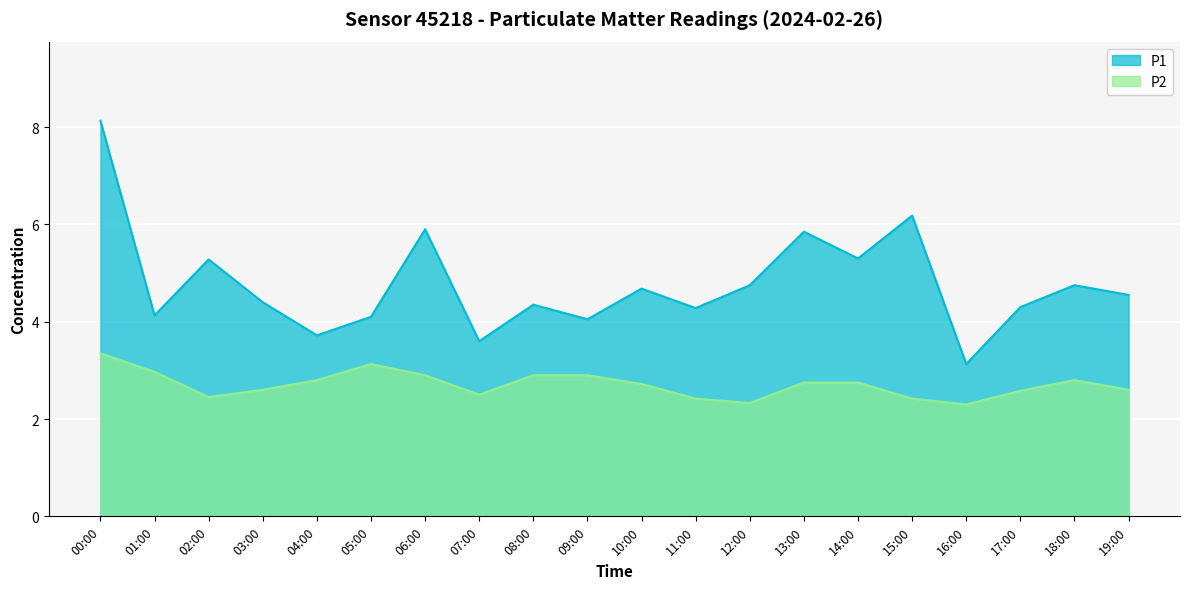

The value of P2 at 14:00 is 0.9. True or false?

False